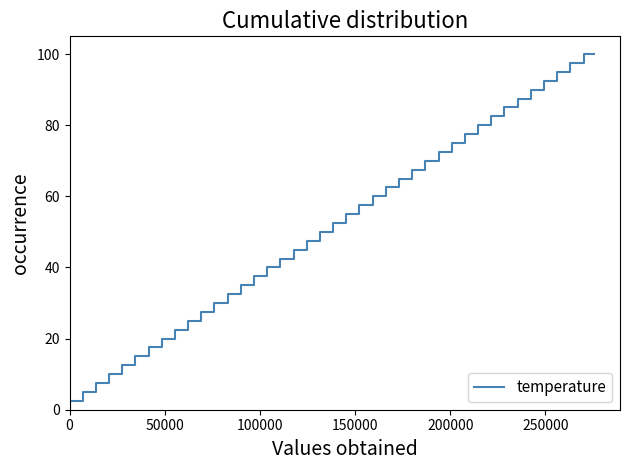

What is the label of the 10th point from the right?

30